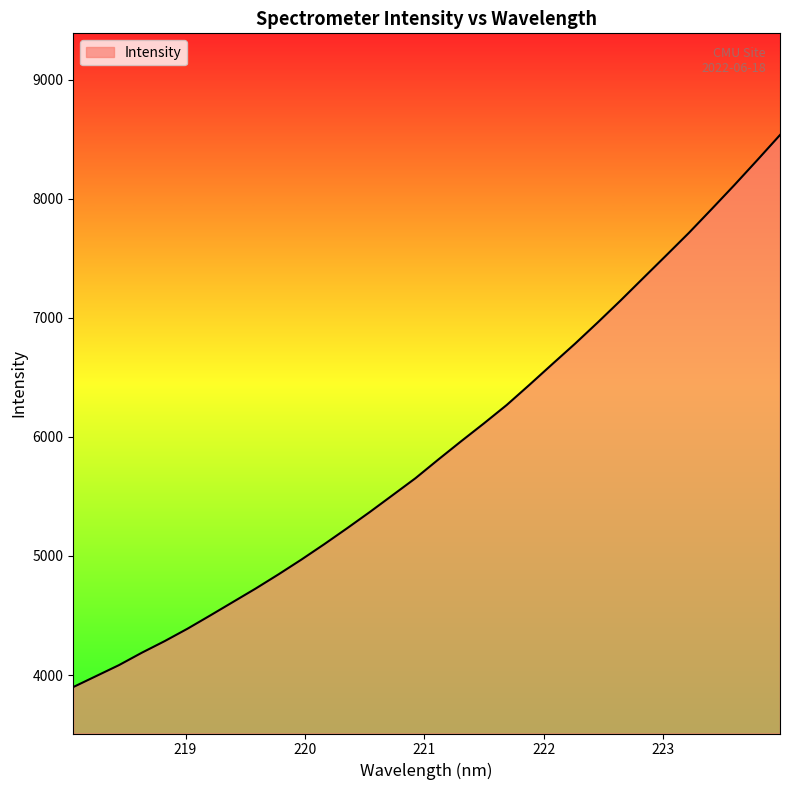

What is the greatest value displayed?

8534.4